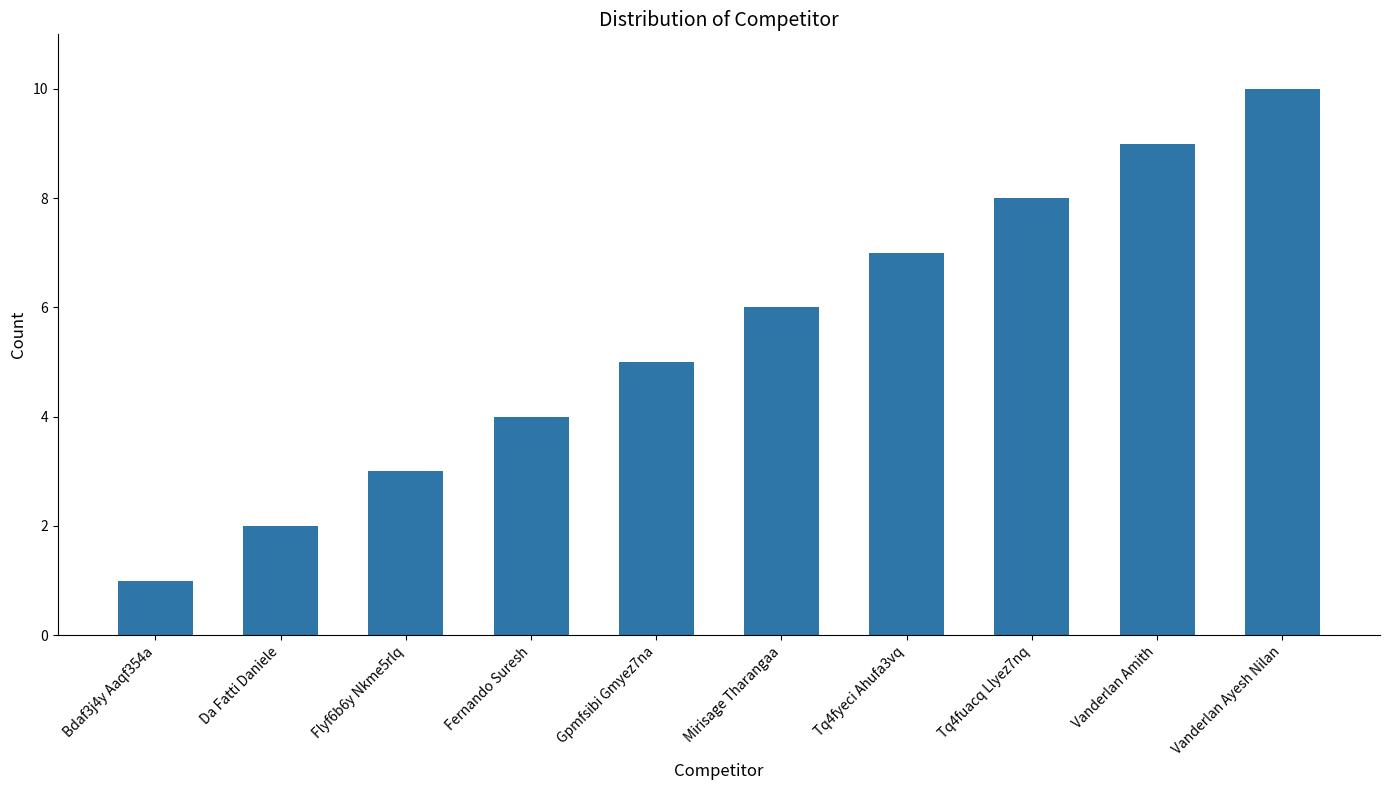

What value does the data have at Fernando Suresh?

4